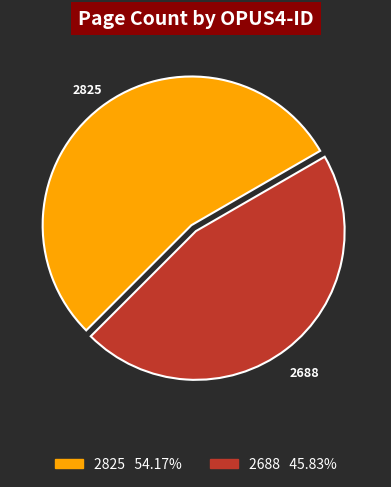

Which category accounts for the majority?

2825